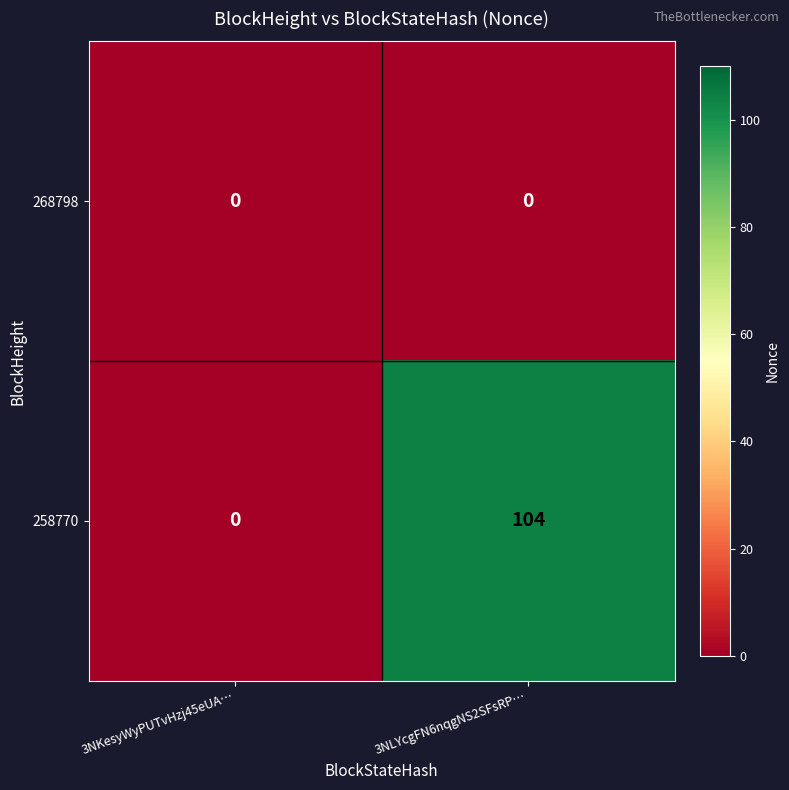

What is the total value across all series at 3NLYcgFN6nqgNS2SFsRP…?

104